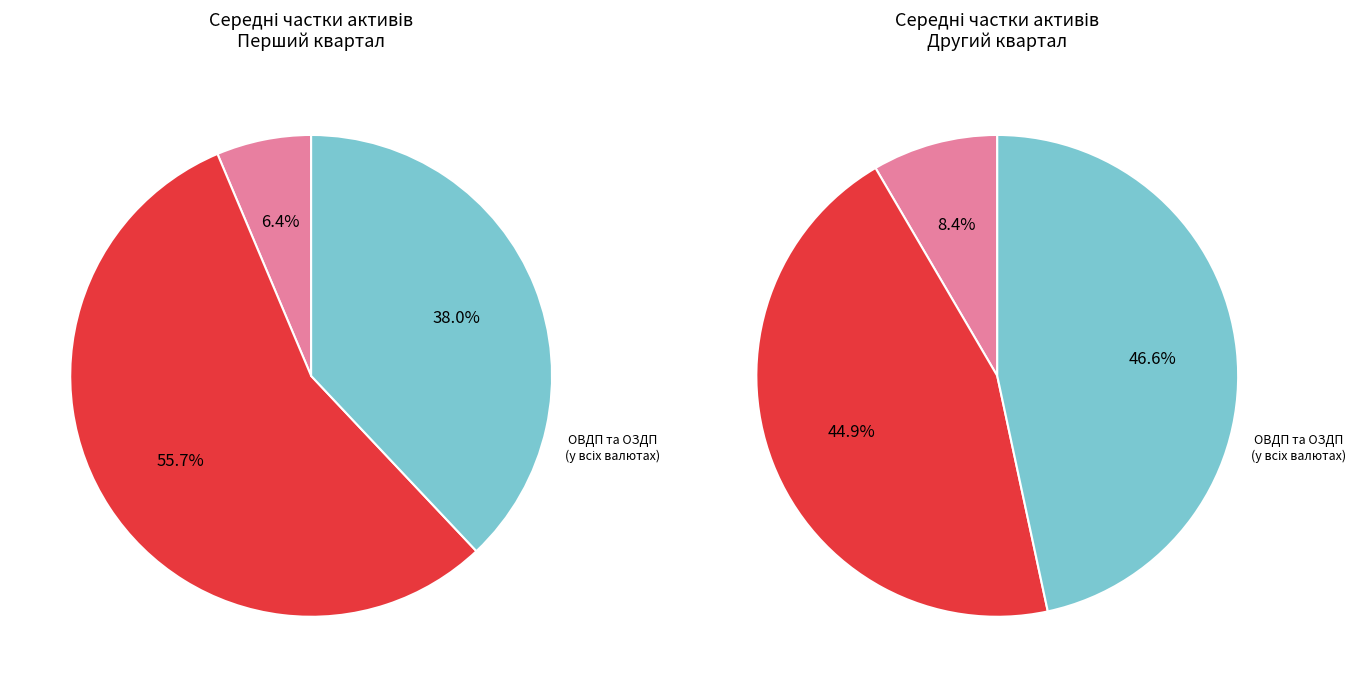

The 20 slice represents 1% of the pie. True or false?

False